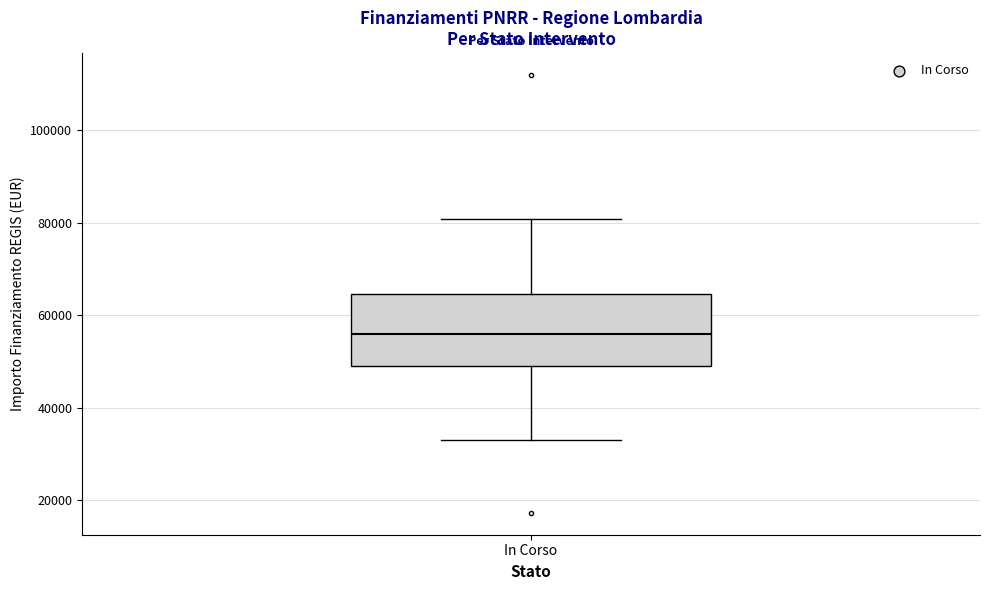

Transcribe this box plot: give where the median line is, the range the box spans, and where the two whiskers end, as read against the y-axis. The values are not printed on the chart, so give them approximately, as read against the axis.

median 56000, box 50000 to 64000, whiskers 32000 to 80000